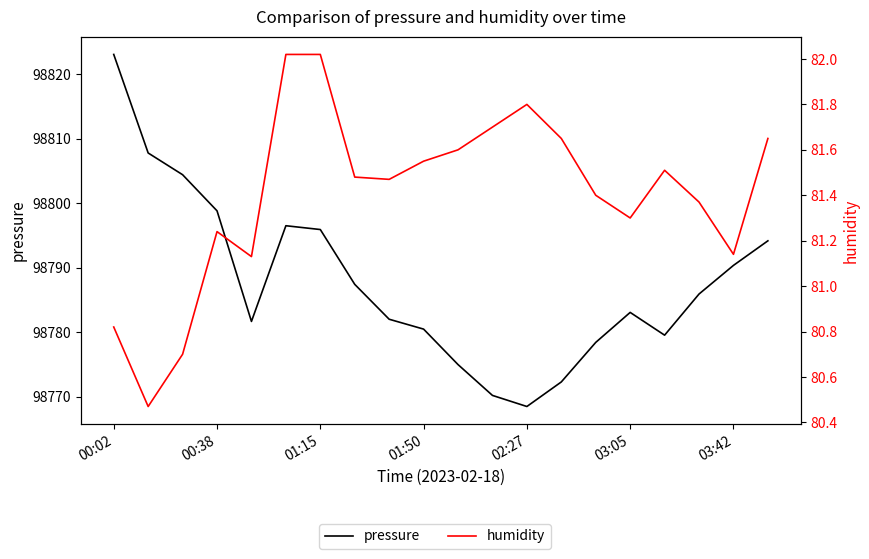

What is the value of the pressure point at the 6th from the left?

98796.5